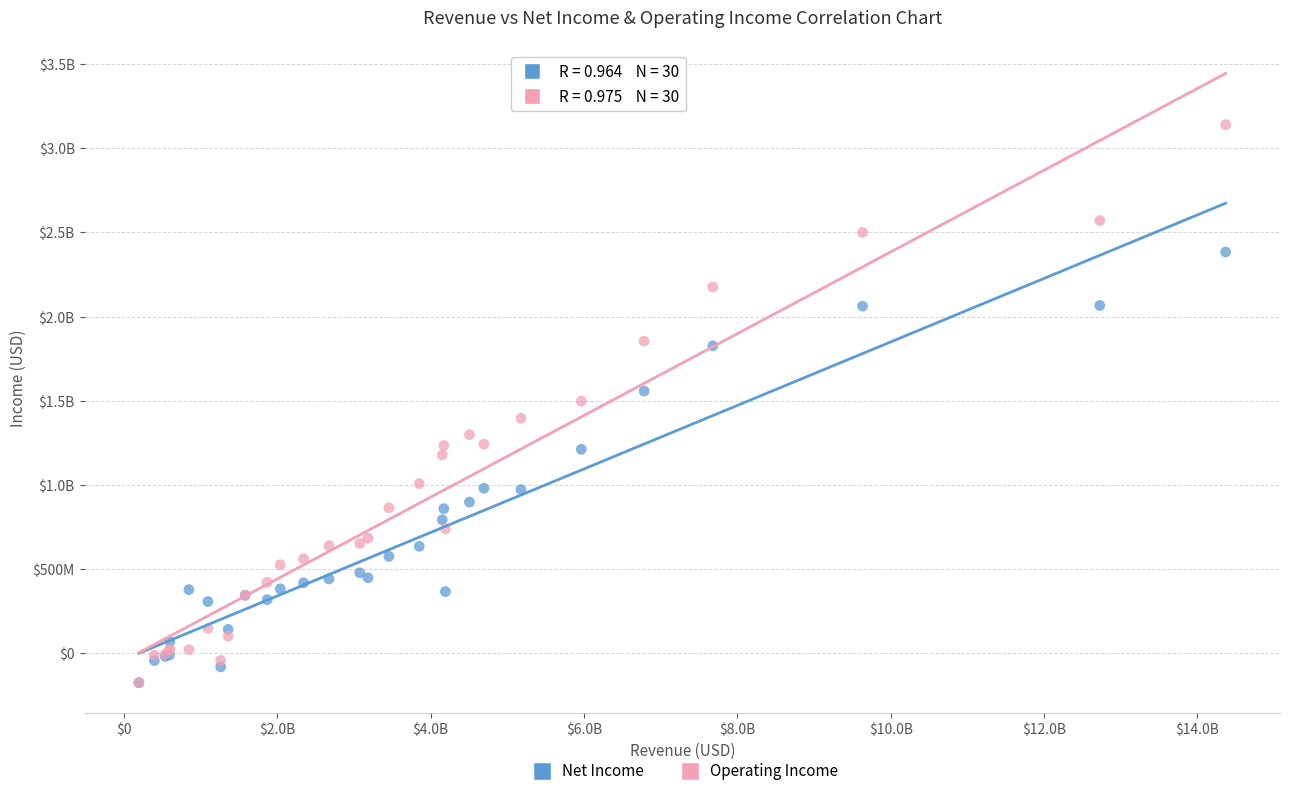

What are all the series names shown in the legend?

Net Income, Operating Income